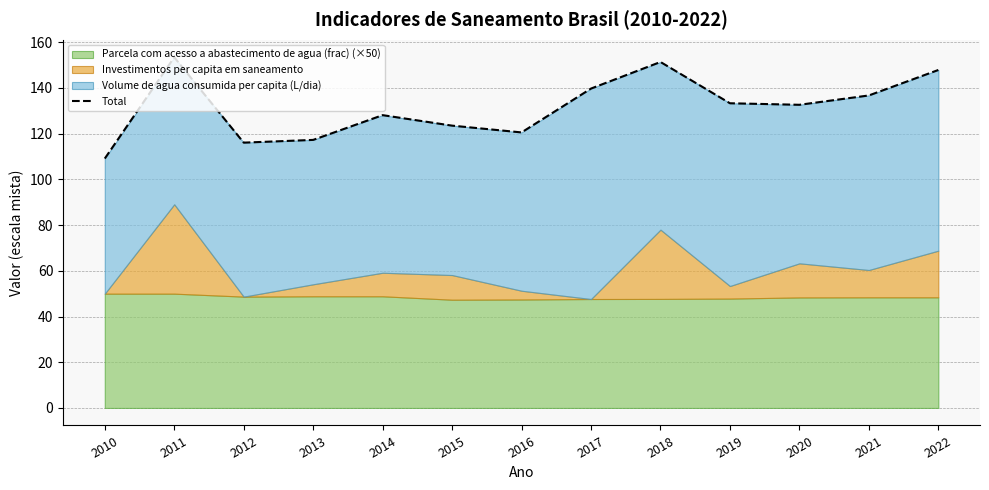

Which category has the highest value across all series?

2011